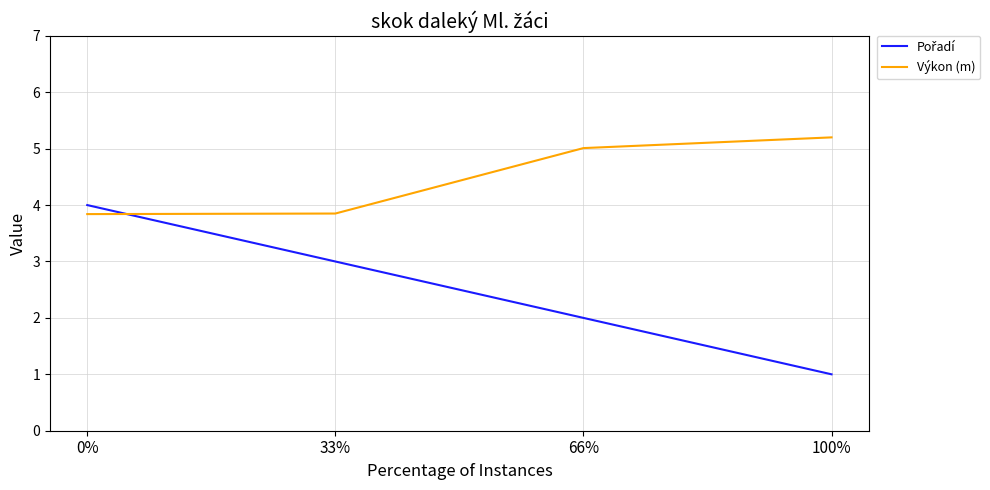

True or false: Výkon (m) has a value of 6.7 at 66%.

False